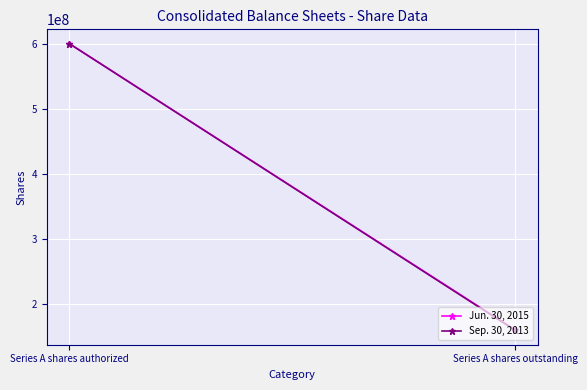

List the series in order of their peak value, lowest first.

Jun. 30, 2015, Sep. 30, 2013